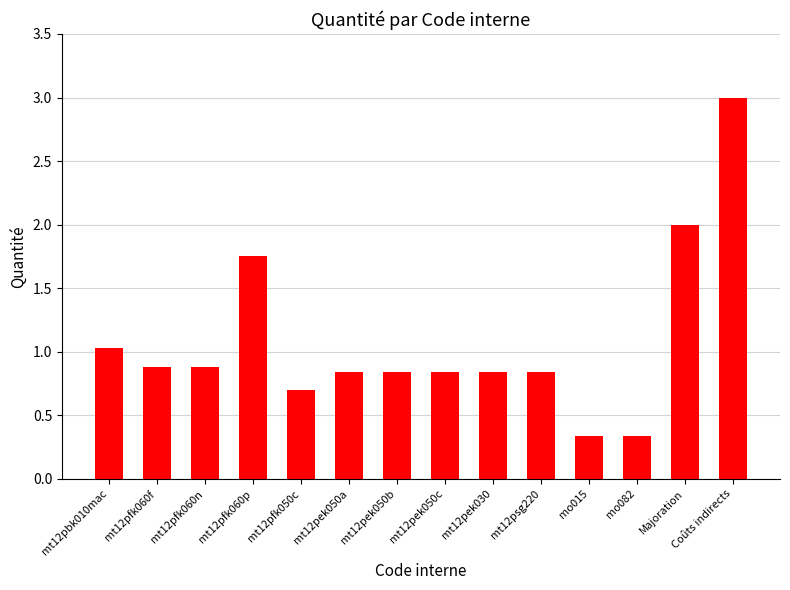

What is the label of the 4th bar from the left?

mt12pfk060p